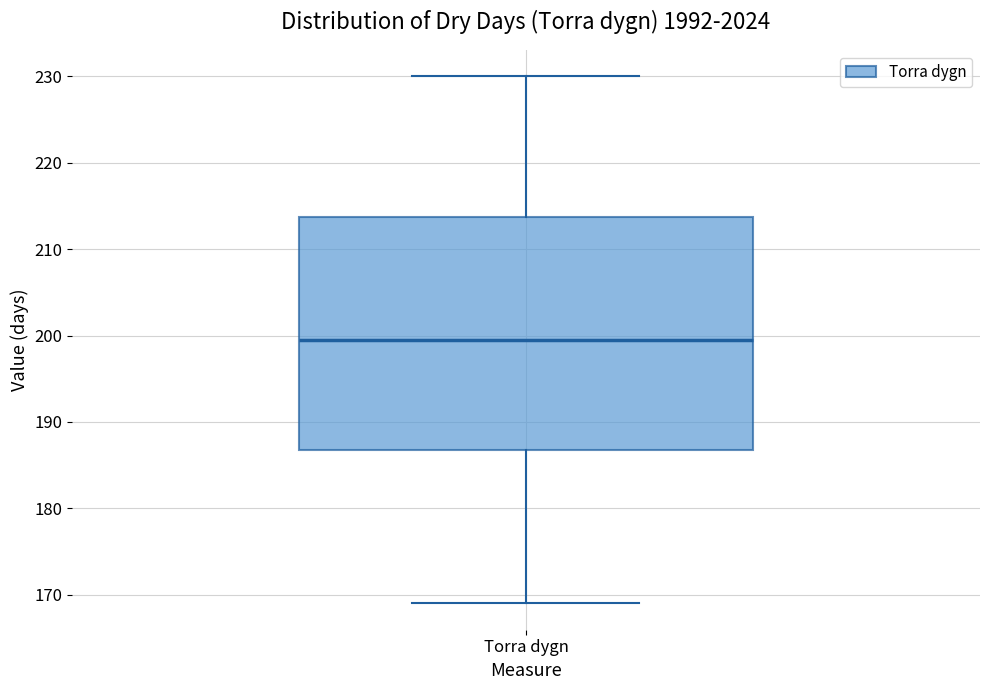

Read this box plot against the y-axis: the position of the median line, the range covered by the box, and the ends of both whiskers. The values are not printed on the chart, so give them approximately, as read against the axis.

median 200, box 187 to 214, whiskers 169 to 230